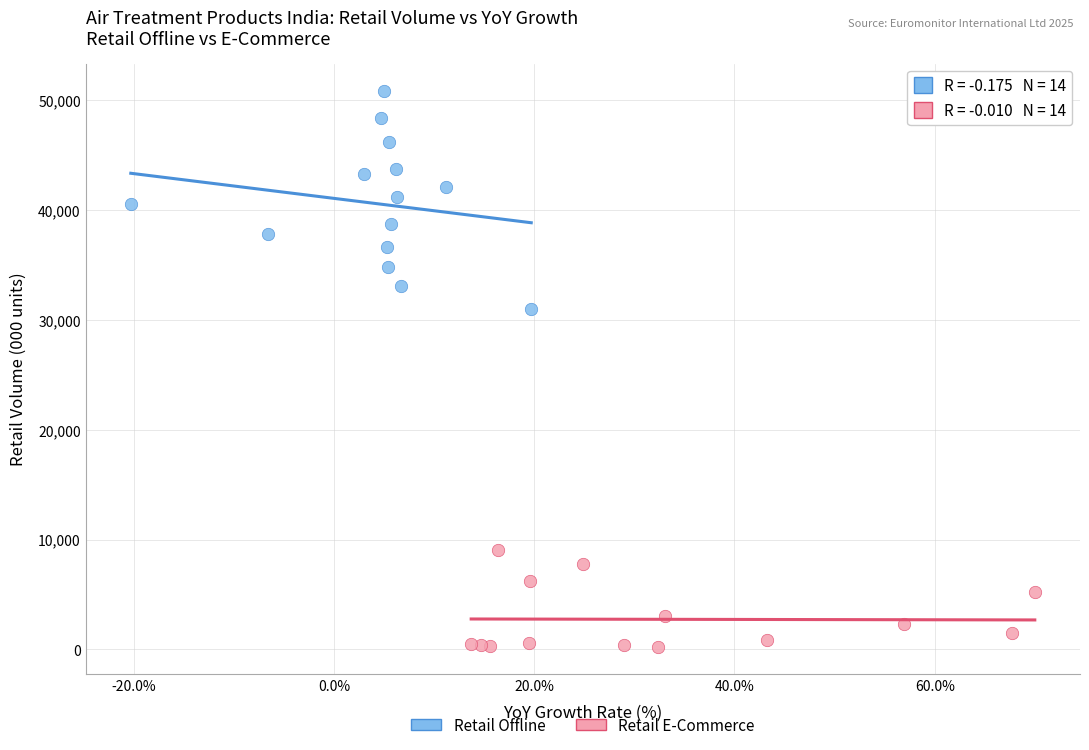

Which series has the widest spread of Y values?

Retail Offline